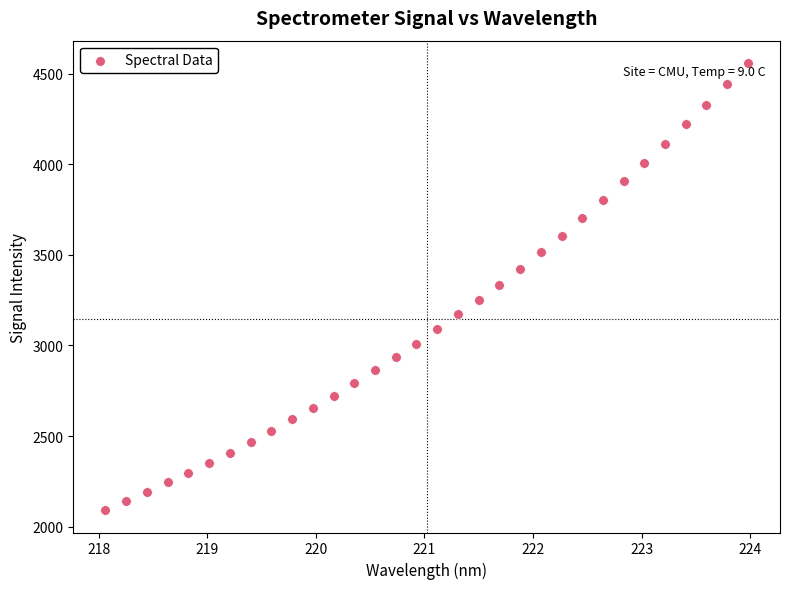

What is the range of X values (max minus min)?

5.9